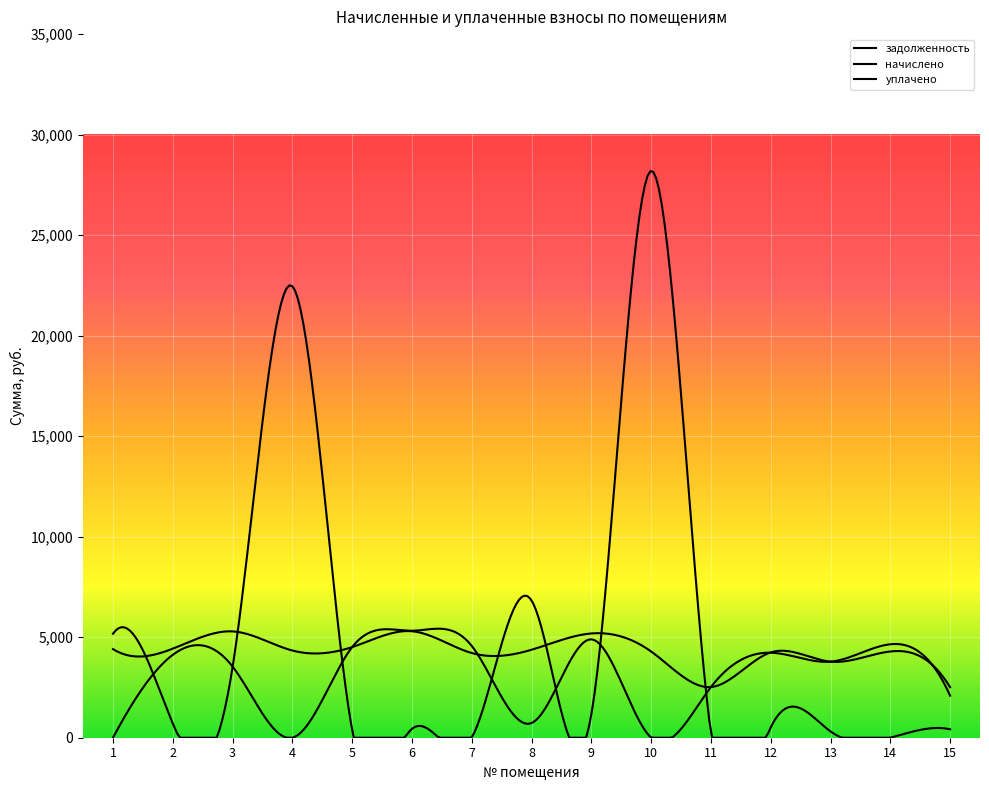

At 11, list the series in order from largest to smallest.

начислено, уплачено, задолженность